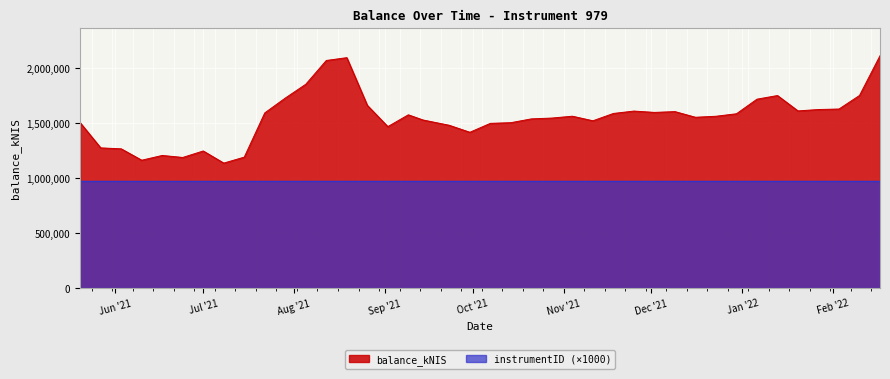

How many data points are less than 1565626?

20